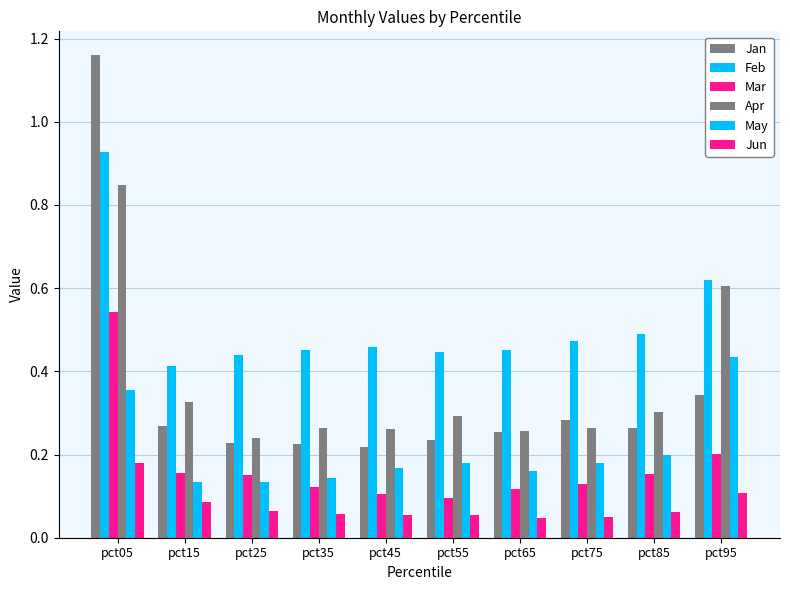

Are the bars horizontal?

No